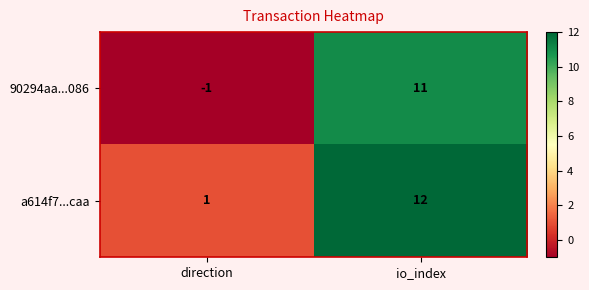

At how many categories does at least one series exceed 2?

1